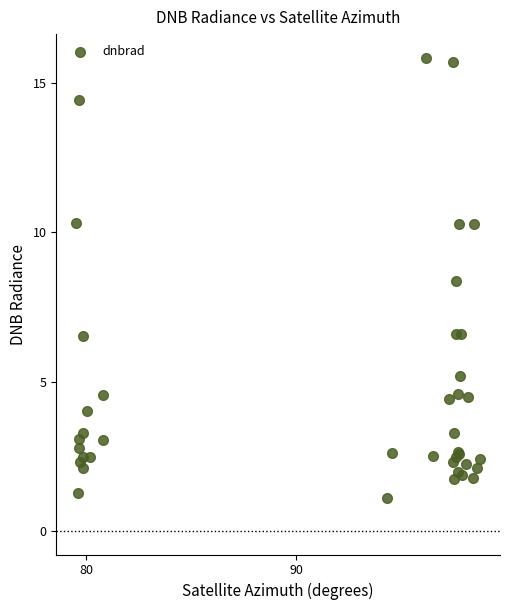

What Y value in the scatter plot is closest to 8?

8.4